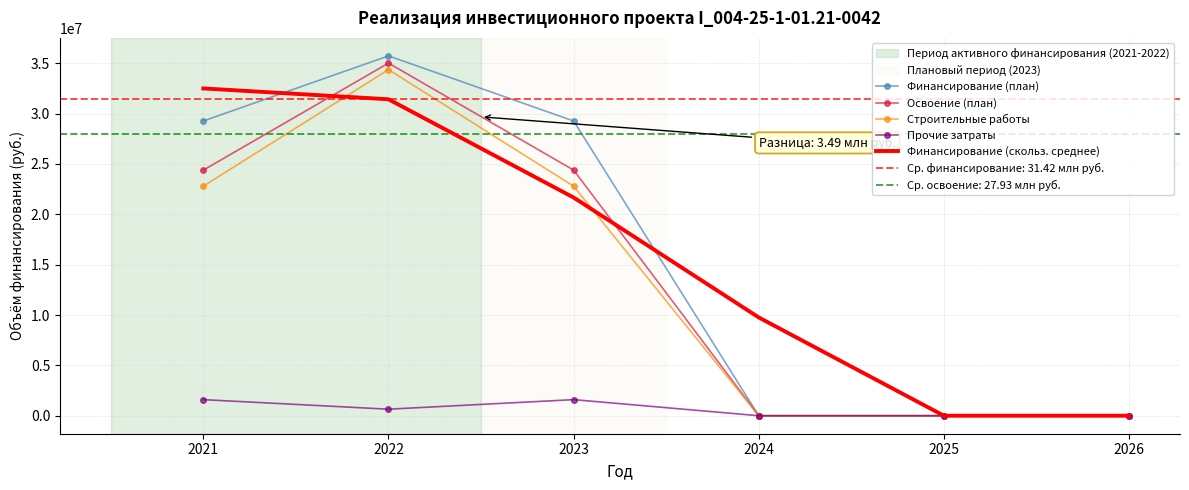

What is the average value of the Прочие затраты series?

640577.5